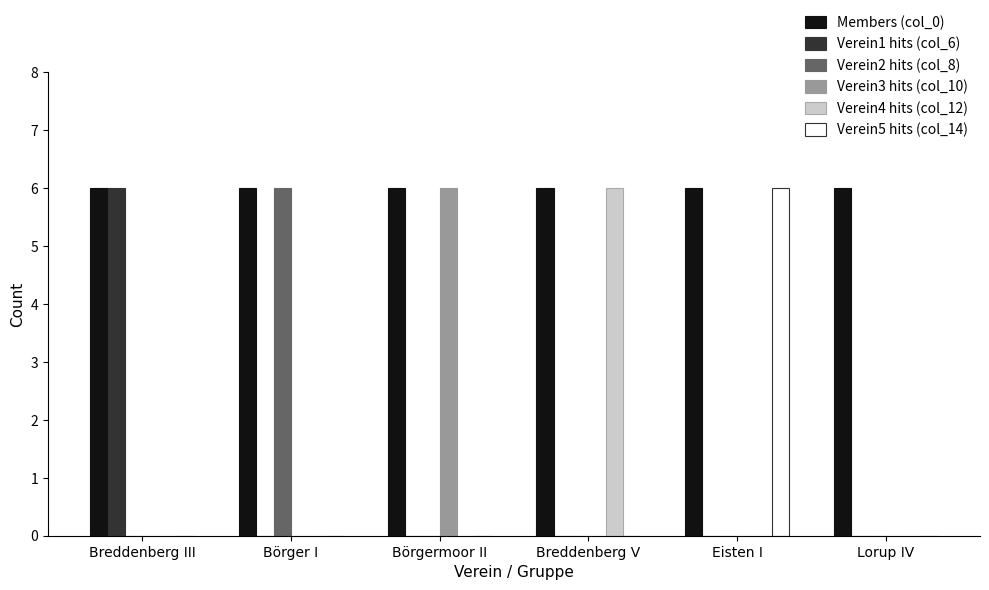

What is the total value across all series at Breddenberg III?

12